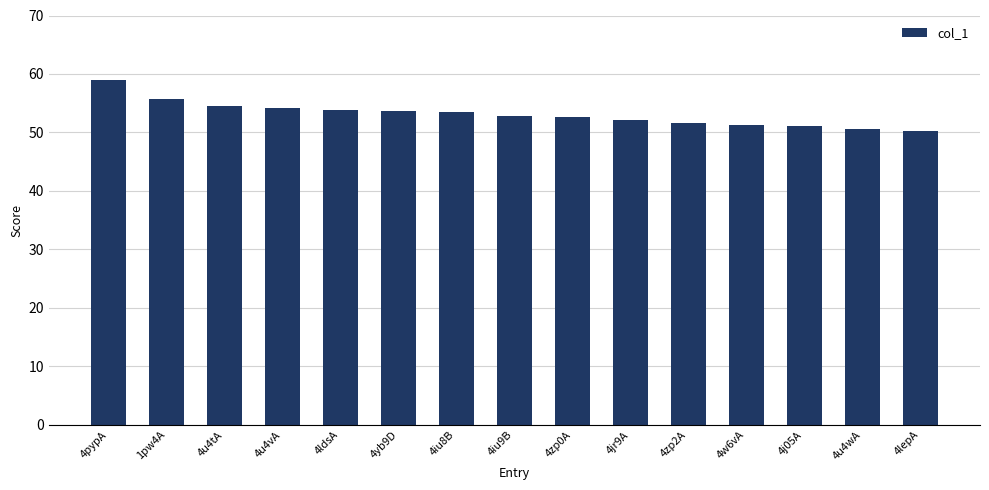

What is the difference between the maximum and second lowest values?

8.4